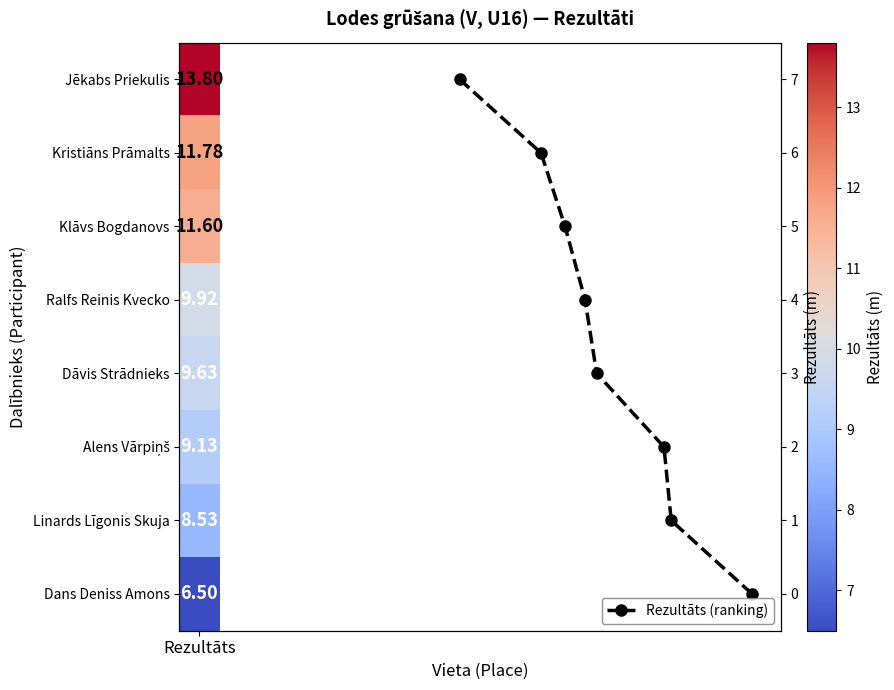

What is the difference between the second highest and minimum values?

6